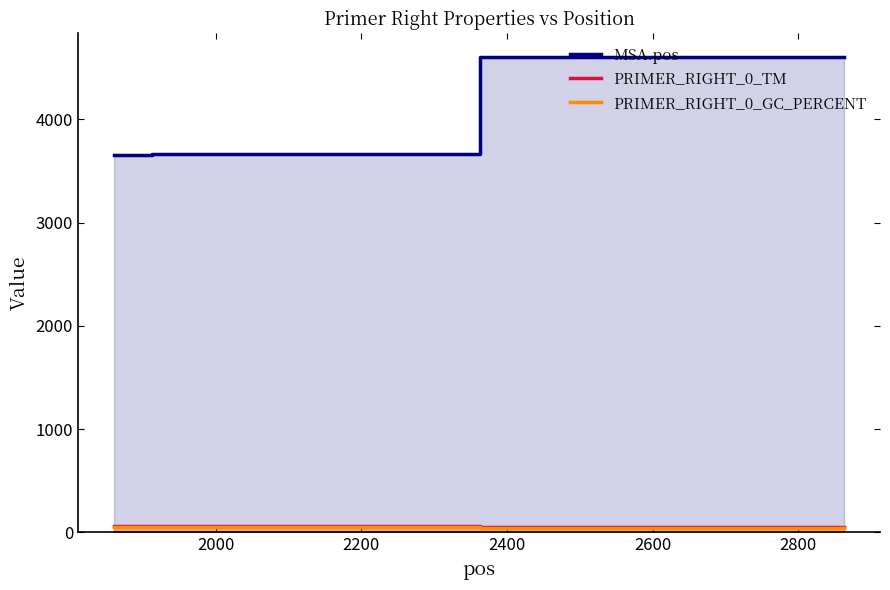

True or false: MSA.pos and PRIMER_RIGHT_0_GC_PERCENT cross at least once.

False